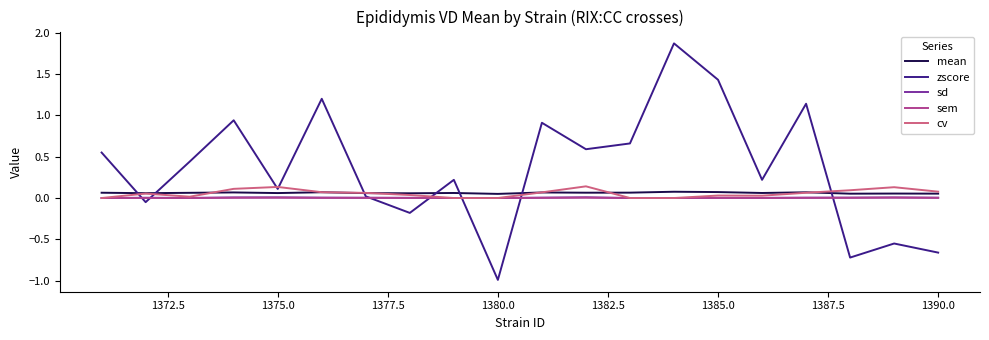

Count the number of data series in this chart.

5